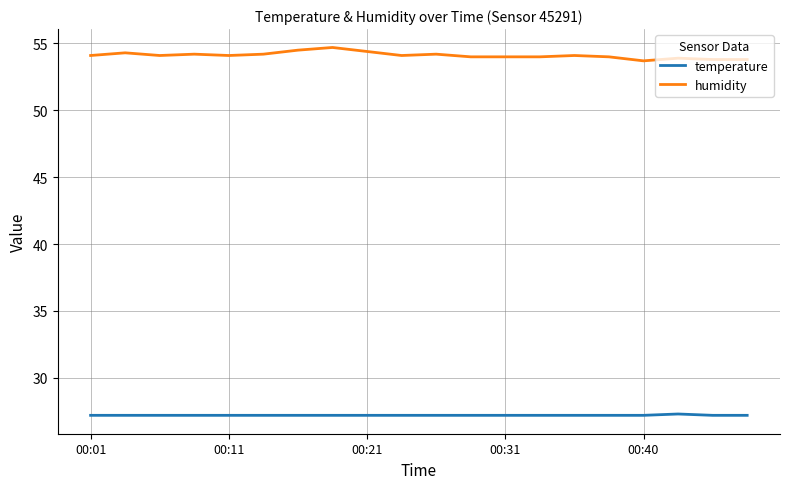

True or false: temperature and humidity intersect in this chart.

False